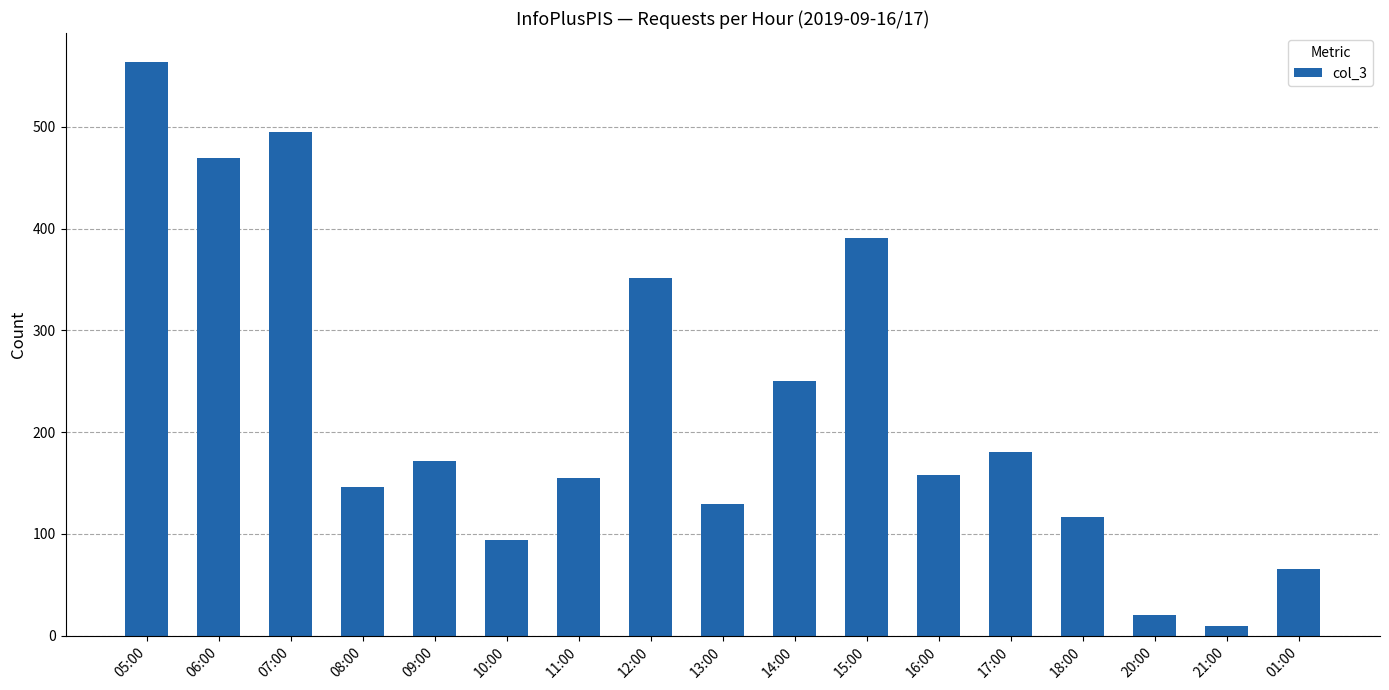

What is the smallest value displayed?

10